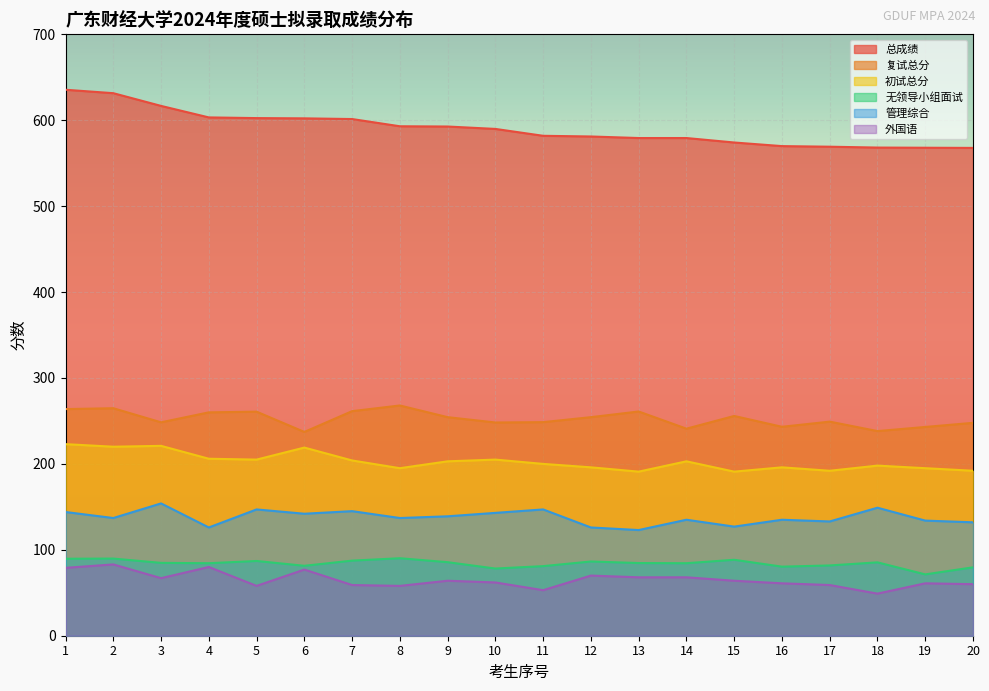

What is the sum of all 外国语 values?

1300.0